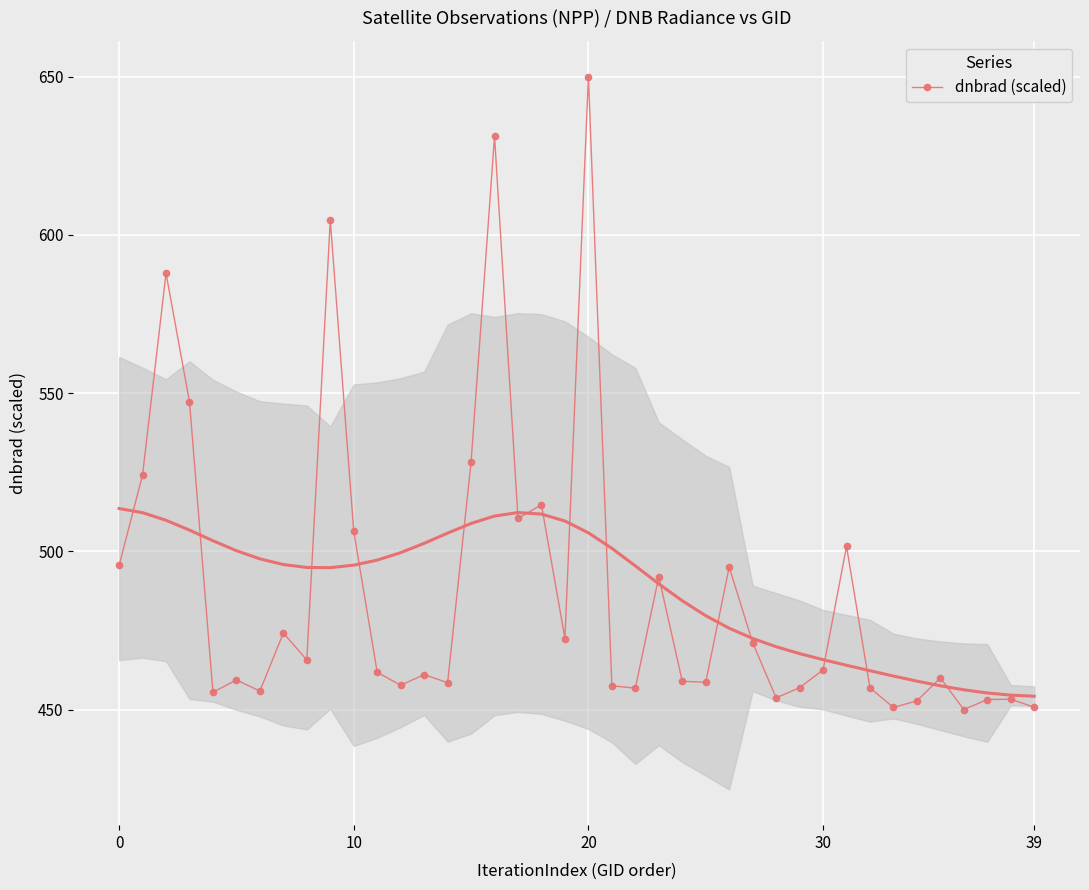

The chart shows a value of 689.3 at 21. True or false?

False